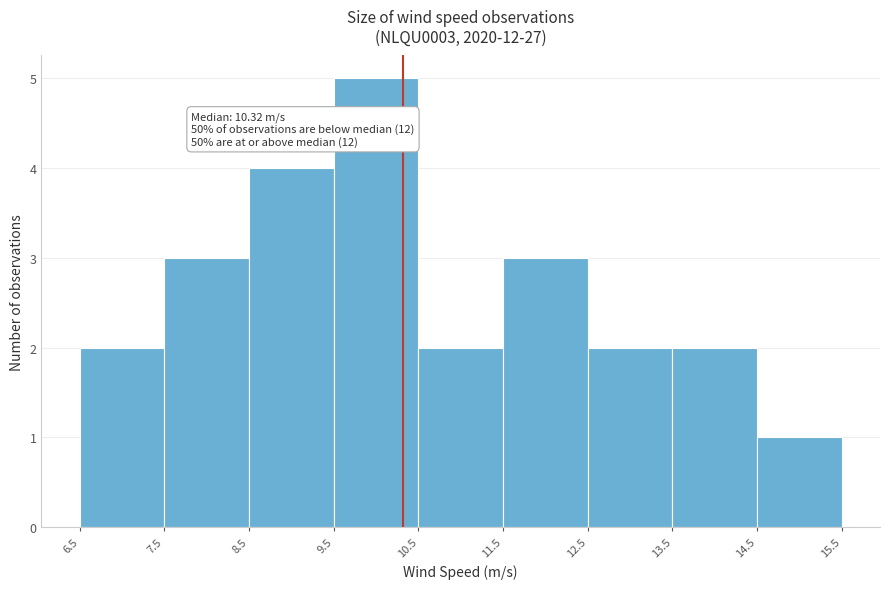

Over which range of the x-axis is the bar tallest?

9.5 to 10.5